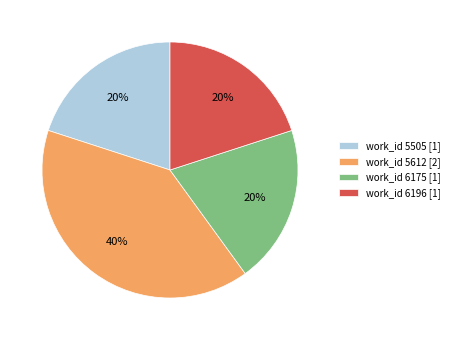

Approximately how many times larger is the value at work_id 5505 [1] compared to work_id 6196 [1]?

1.0